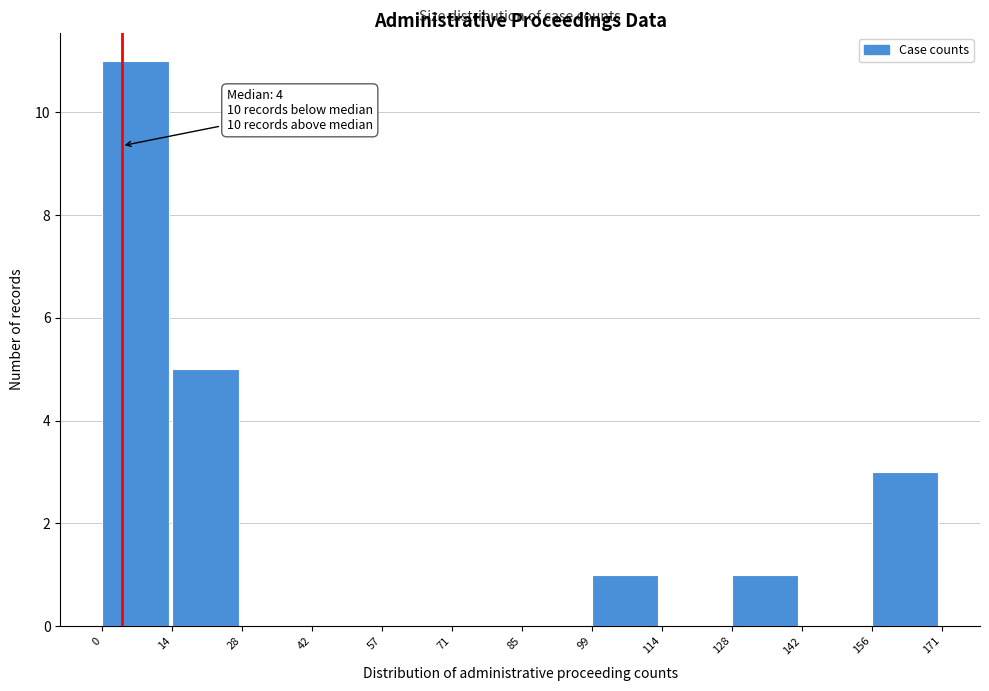

Which range on the x-axis has the tallest bar?

0 to 14